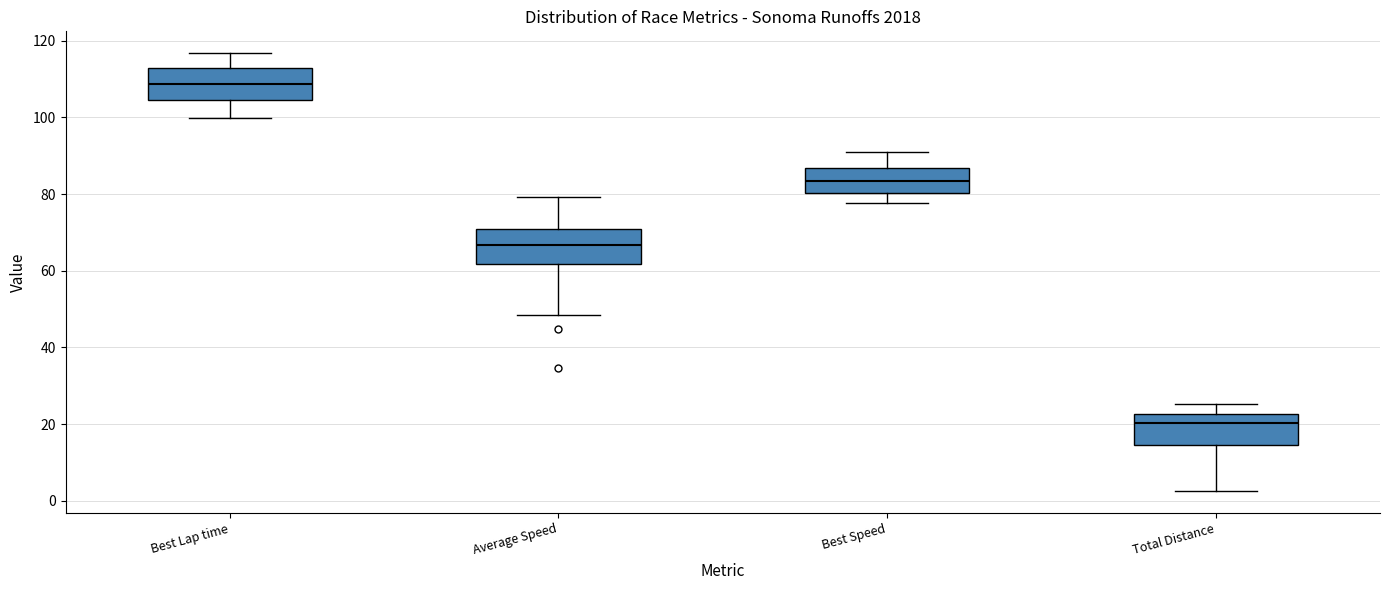

Reading left to right, read every box against the y-axis: the position of its median line, the range the box covers, and the ends of its whiskers. The values are not printed on the chart, so give them approximately, as read against the axis.

Best Lap time: median 108, box 104 to 112, whiskers 100 to 116
Average Speed: median 66, box 62 to 70, whiskers 48 to 80
Best Speed: median 84, box 80 to 86, whiskers 78 to 90
Total Distance: median 20, box 14 to 22, whiskers 2 to 26